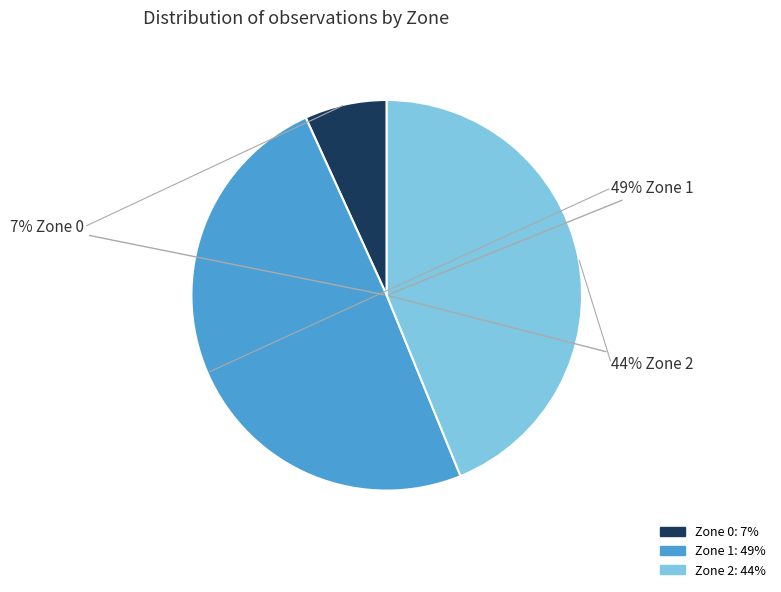

Is there any slice that represents more than half of the pie?

No